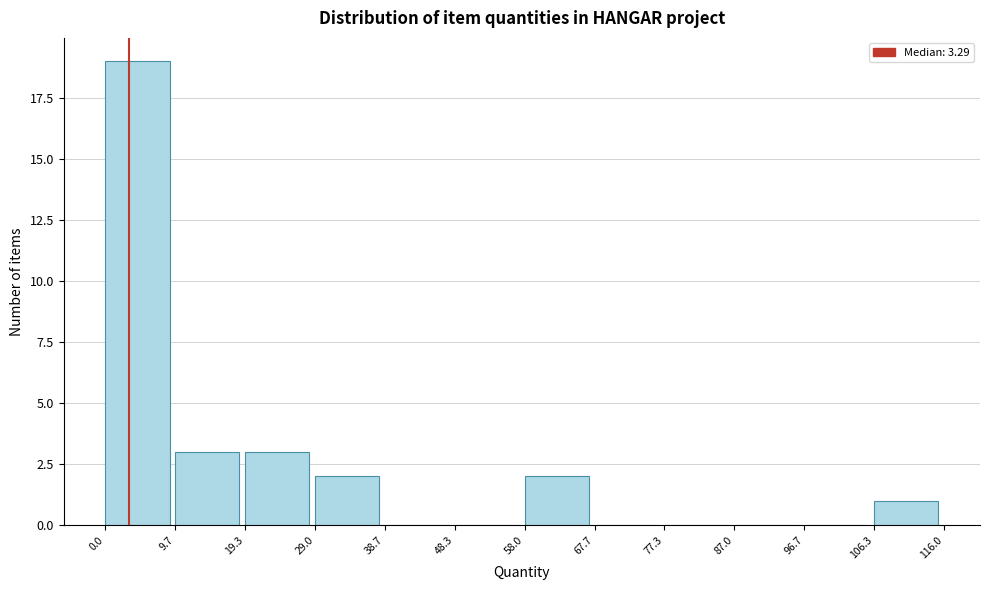

Reading left to right, transcribe this chart: for each bar, give the range it covers on the x-axis and its height. The values are not printed on the chart, so give them approximately, as read against the axis.

0.0 to 9.7: 19
9.7 to 19.3: 3
19.3 to 29.0: 3
29.0 to 38.7: 2
38.7 to 48.3: 0
48.3 to 58.0: 0
58.0 to 67.7: 2
67.7 to 77.3: 0
77.3 to 87.0: 0
87.0 to 96.7: 0
96.7 to 106.3: 0
106.3 to 116.0: 1